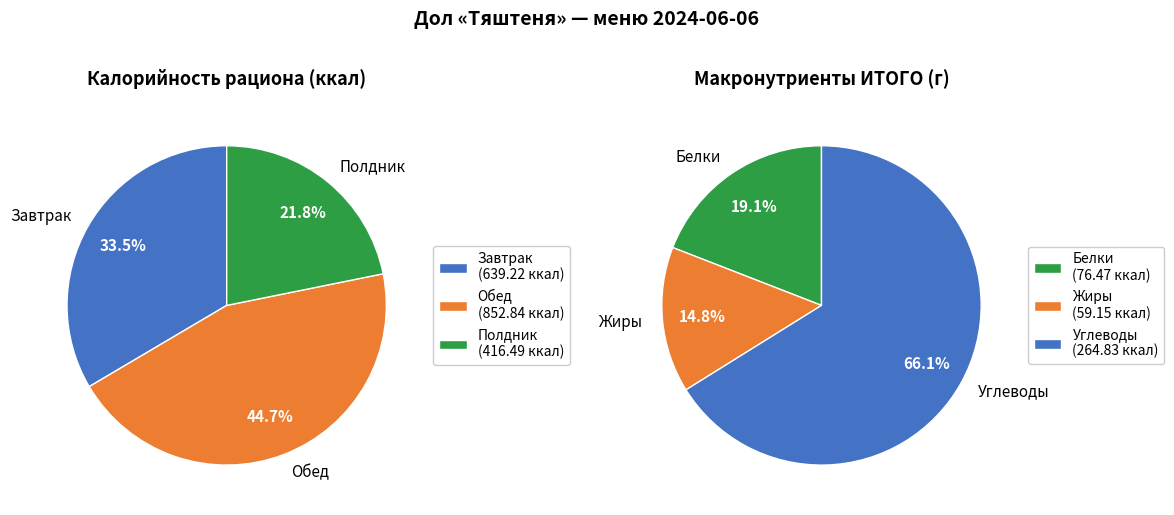

What is the change in value from Завтрак to Полдник?

-222.7